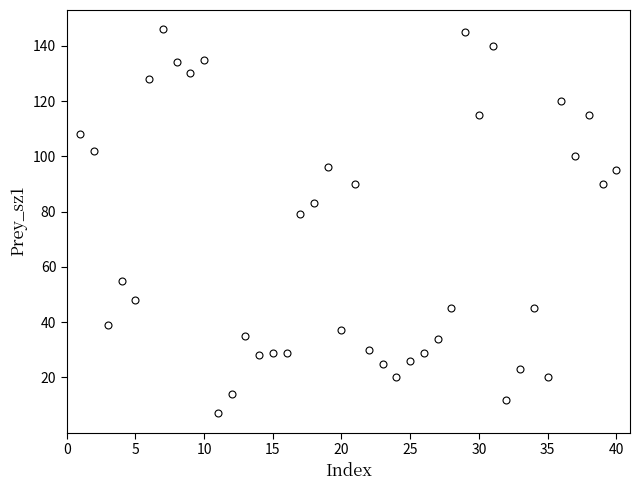

What Y value in the scatter plot is closest to 76?

79